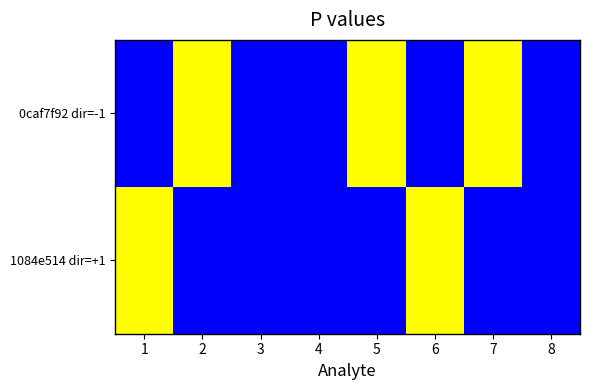

At which category is the sum across all series the highest?

1